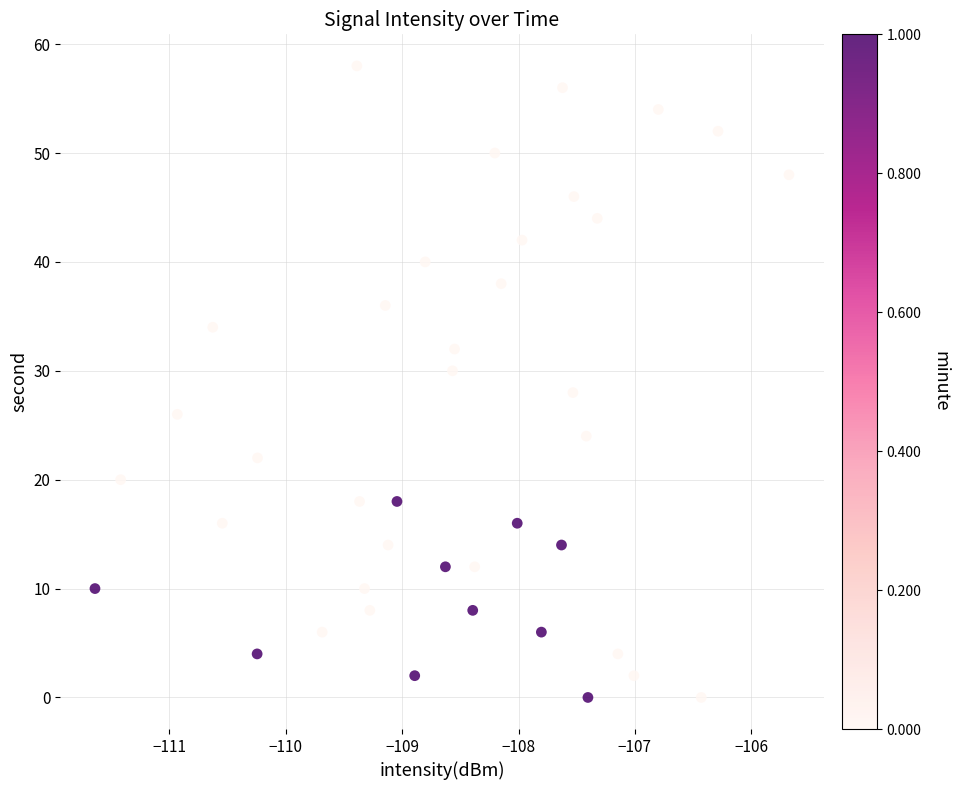

What is the range of Y values (max minus min)?

58